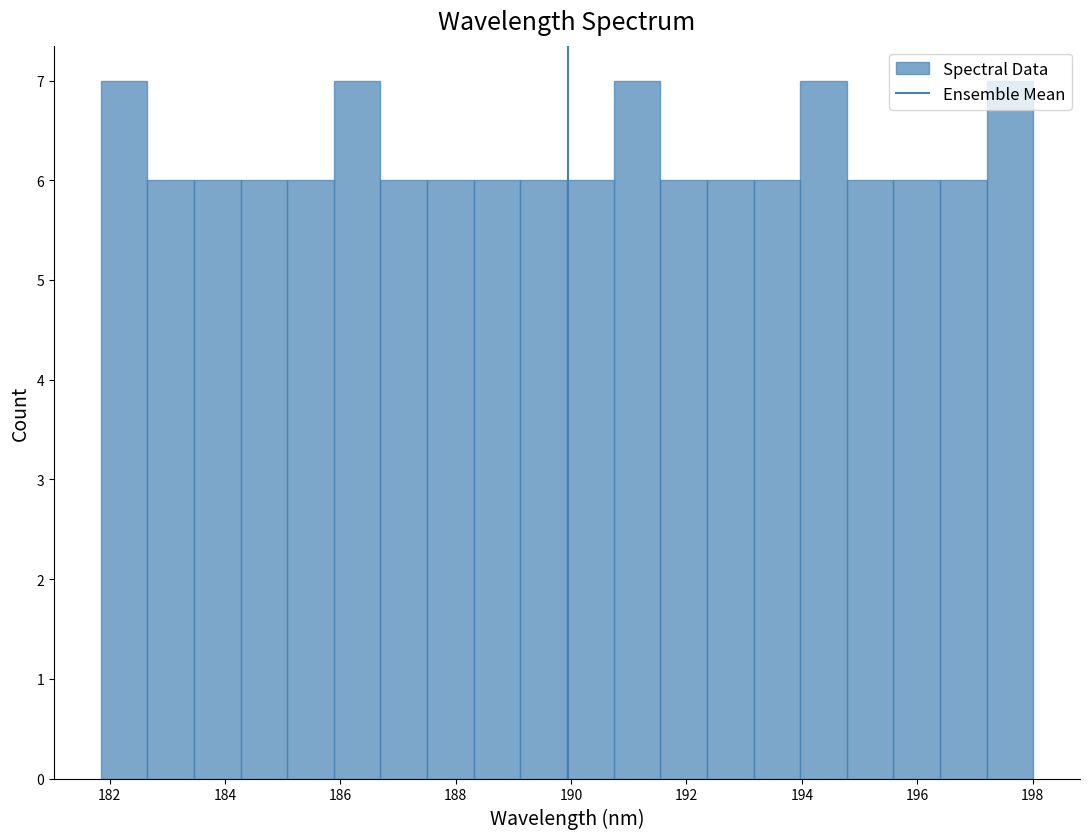

Reading left to right, list every bar in this chart as the range it spans on the x-axis followed by its height. Neither the bar edges nor the heights are printed on the chart, so give them approximately, as read against the axes.

181.8 to 182.6: 7
182.6 to 183.4: 6
183.4 to 184.2: 6
184.2 to 185.0: 6
185.0 to 185.8: 6
185.8 to 186.6: 7
186.6 to 187.6: 6
187.6 to 188.4: 6
188.4 to 189.2: 6
189.2 to 190.0: 6
190.0 to 190.8: 6
190.8 to 191.6: 7
191.6 to 192.4: 6
192.4 to 193.2: 6
193.2 to 194.0: 6
194.0 to 194.8: 7
194.8 to 195.6: 6
195.6 to 196.4: 6
196.4 to 197.2: 6
197.2 to 198.0: 7